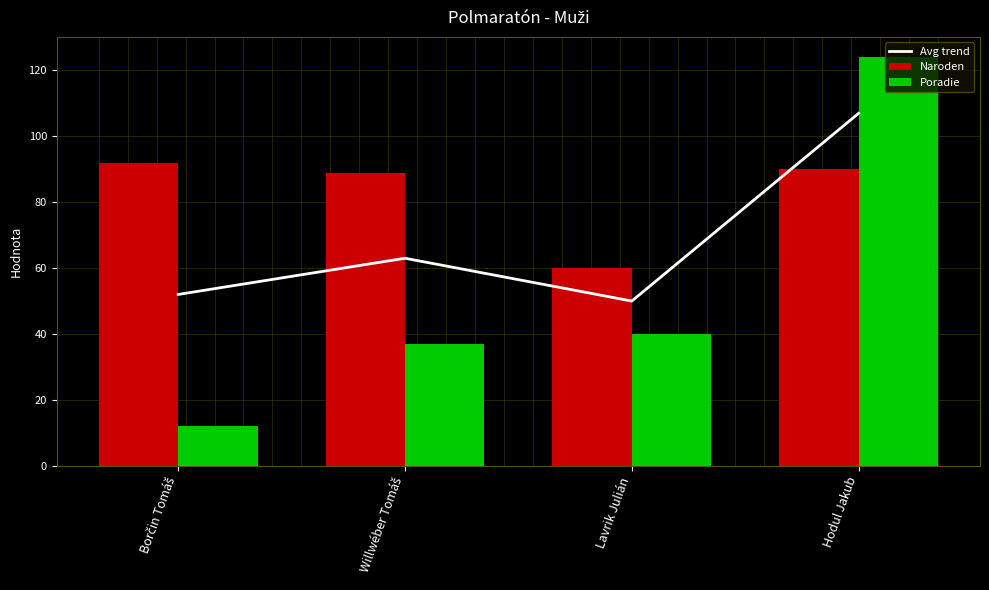

Which series has the widest spread of values?

Poradie